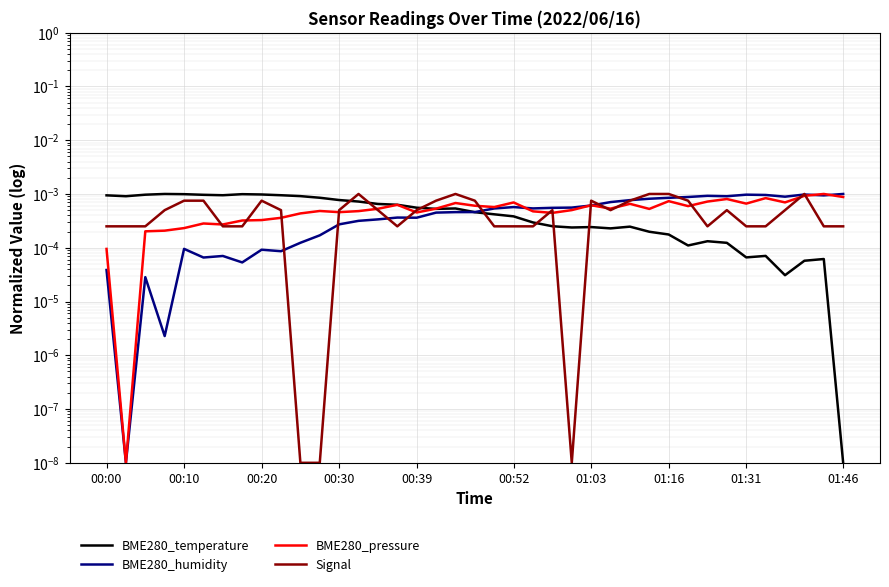

Is it true that BME280_pressure equals 0.0 at 20?

False